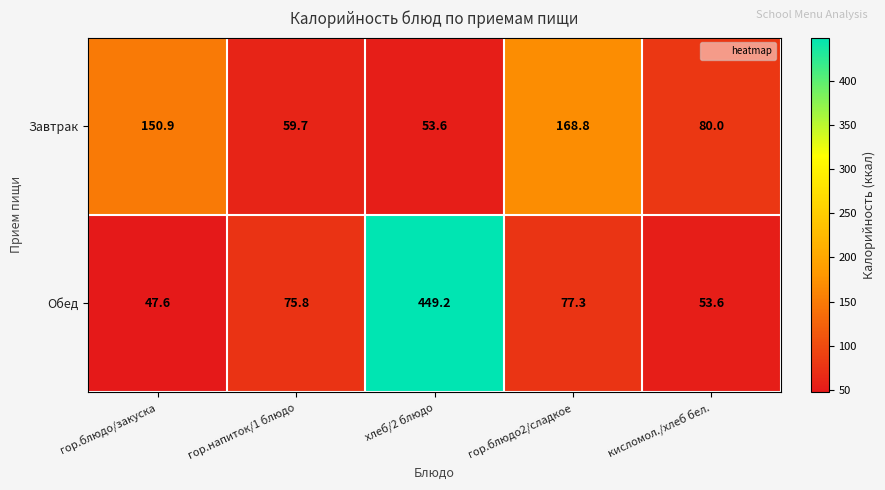

At which label is Обед closest to 248?

гор.блюдо2/сладкое